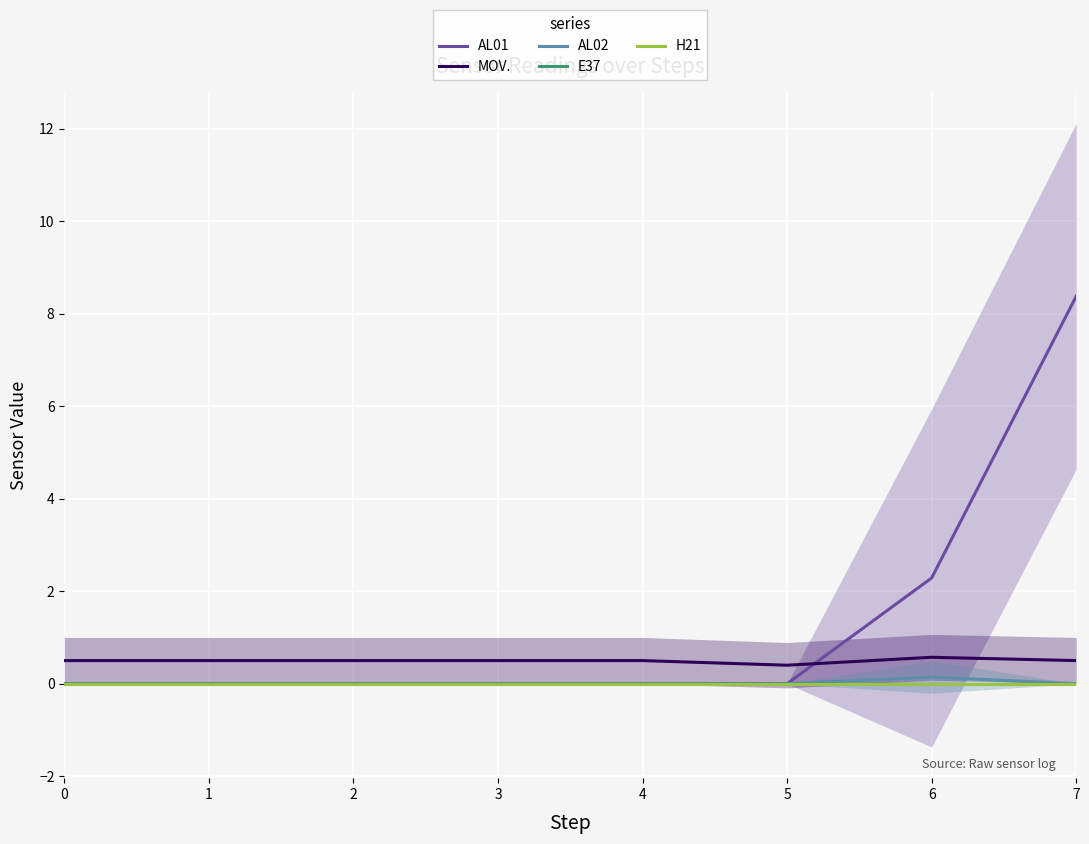

What is the difference between the highest and lowest values at 2?

0.5